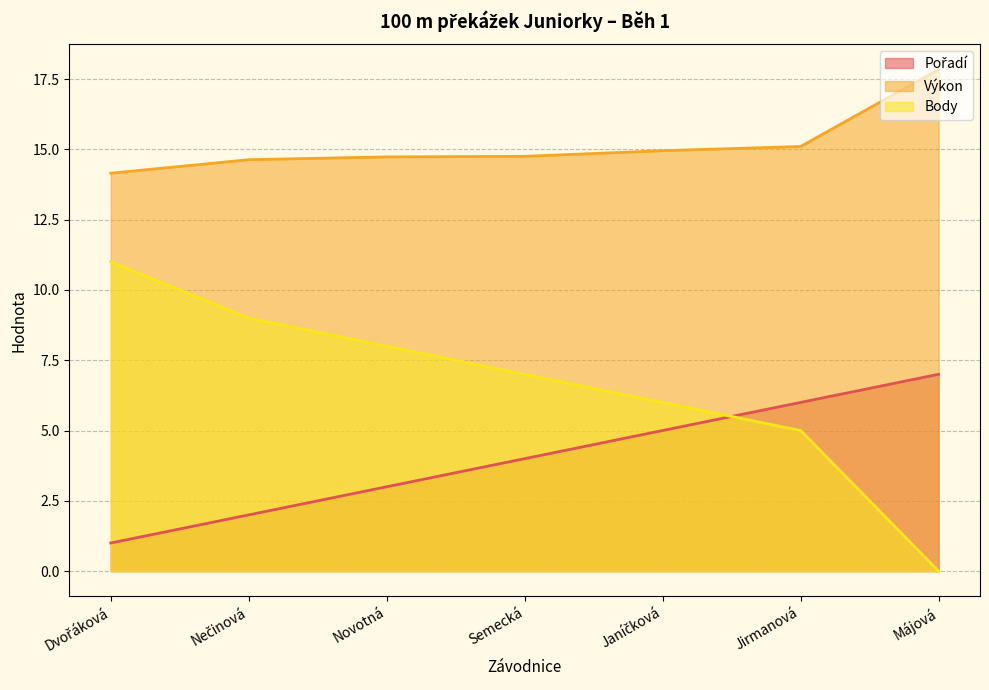

What is the greatest value displayed?

17.8